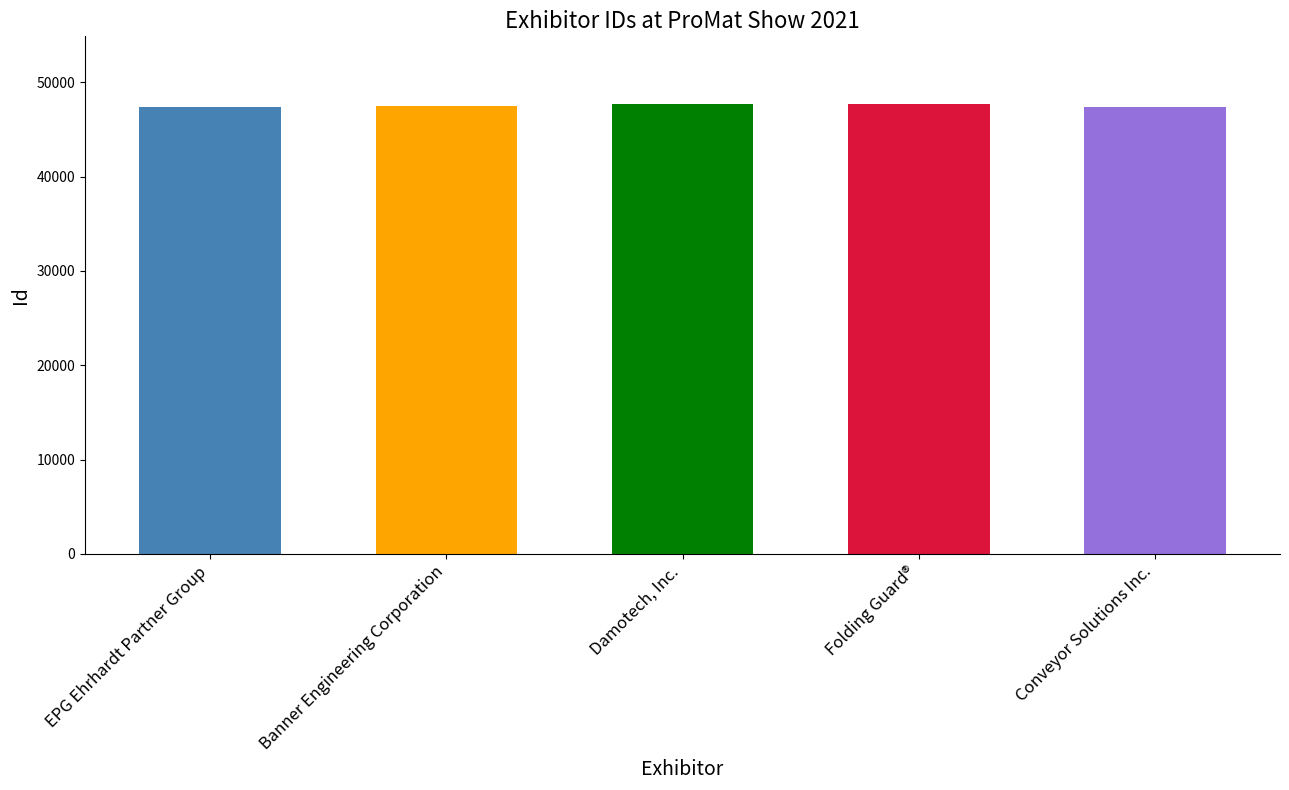

Read the value at Folding Guard®.

47712